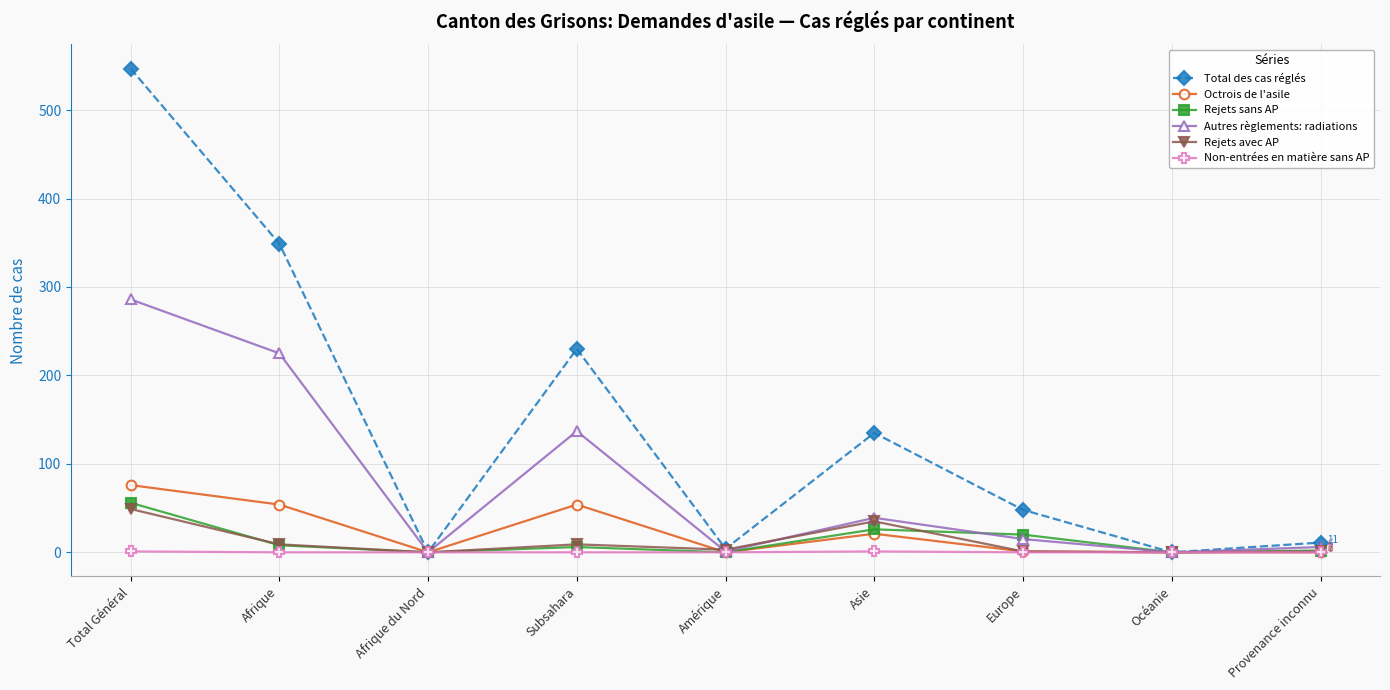

What is the difference between the maximum and minimum values in the Autres règlements: radiations series?

286